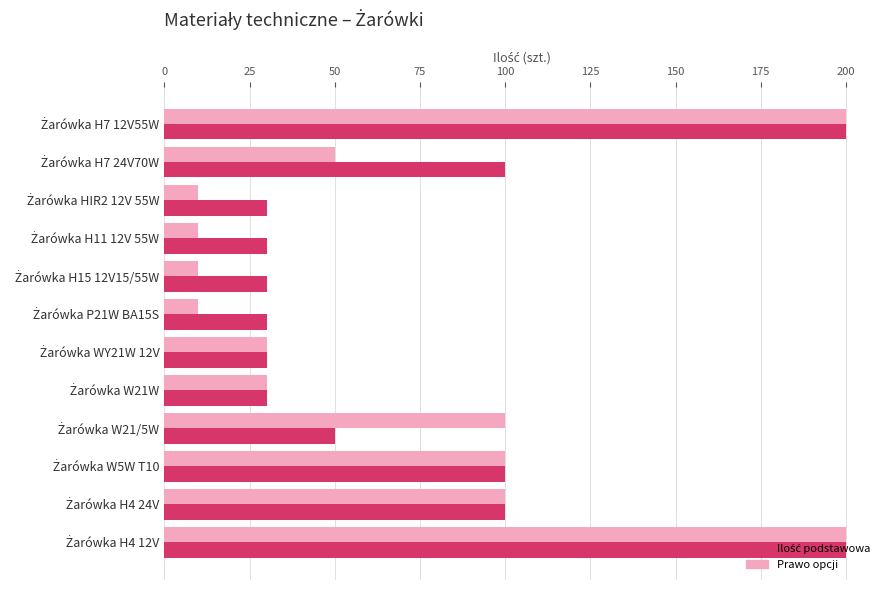

What is the minimum value shown in the chart?

10